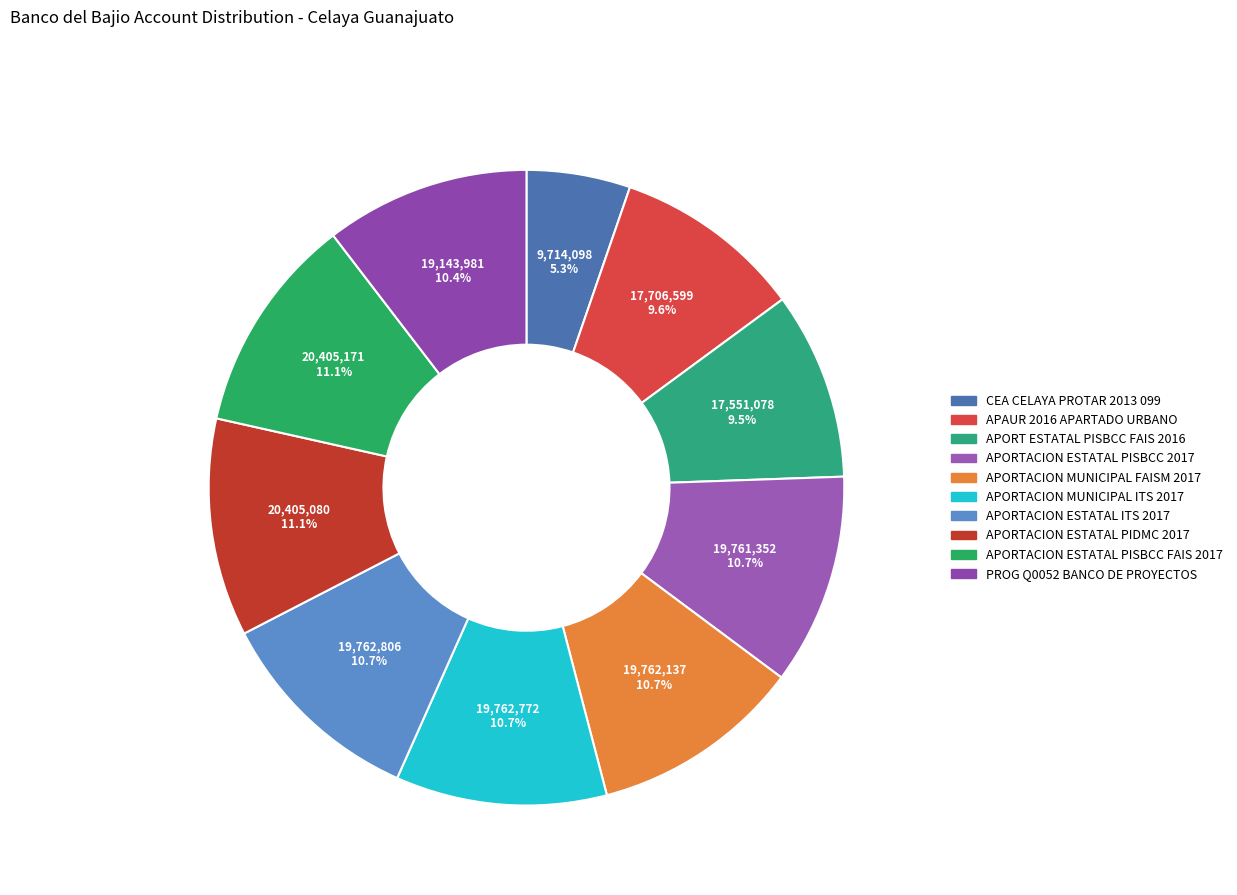

Which slice is the largest?

APORTACION ESTATAL PISBCC FAIS 2017